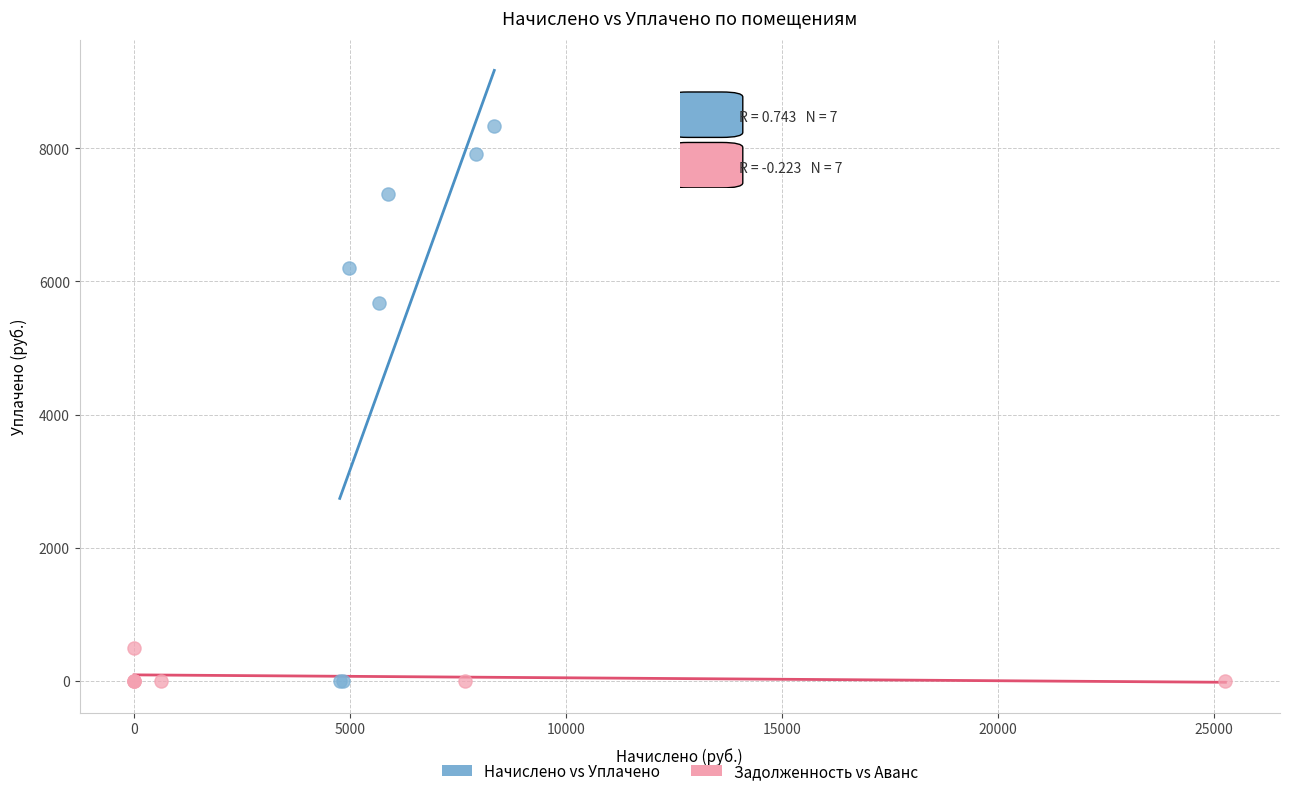

What are all the series names shown in the legend?

Начислено vs Уплачено, Задолженность vs Аванс